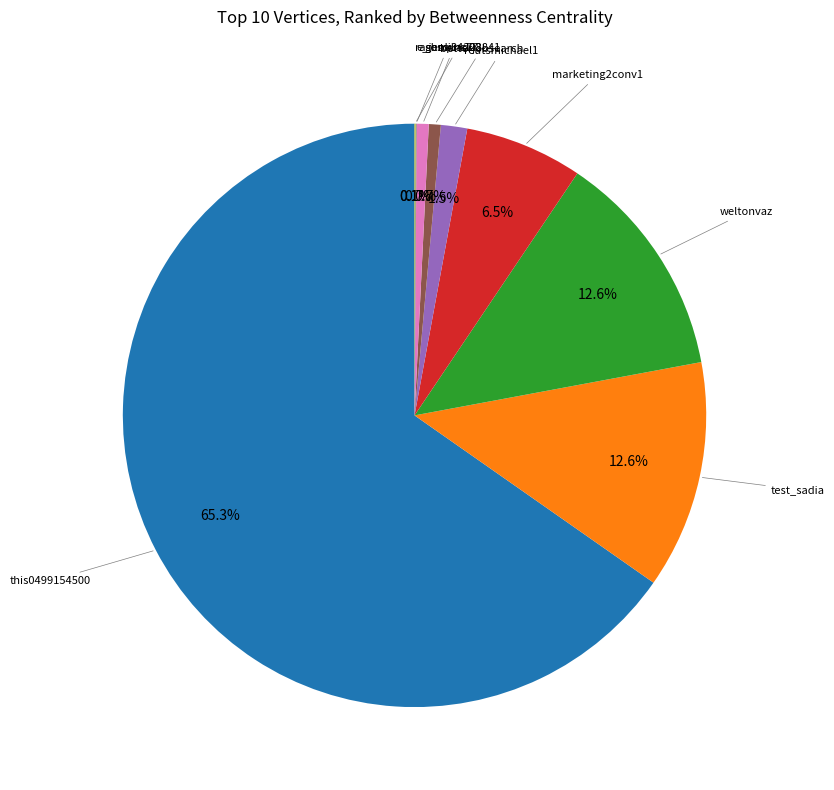

Does any single category account for the majority?

Yes